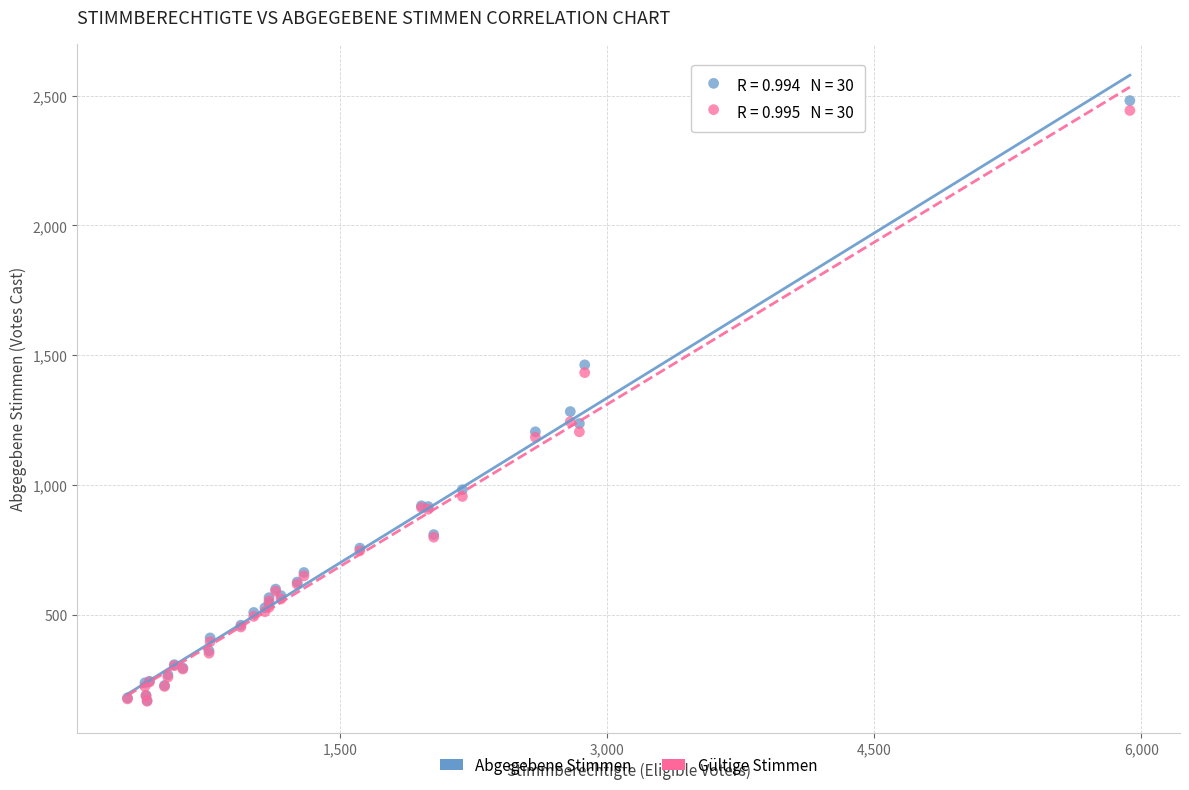

Across all series, what Y value is closest to 1324?

1283